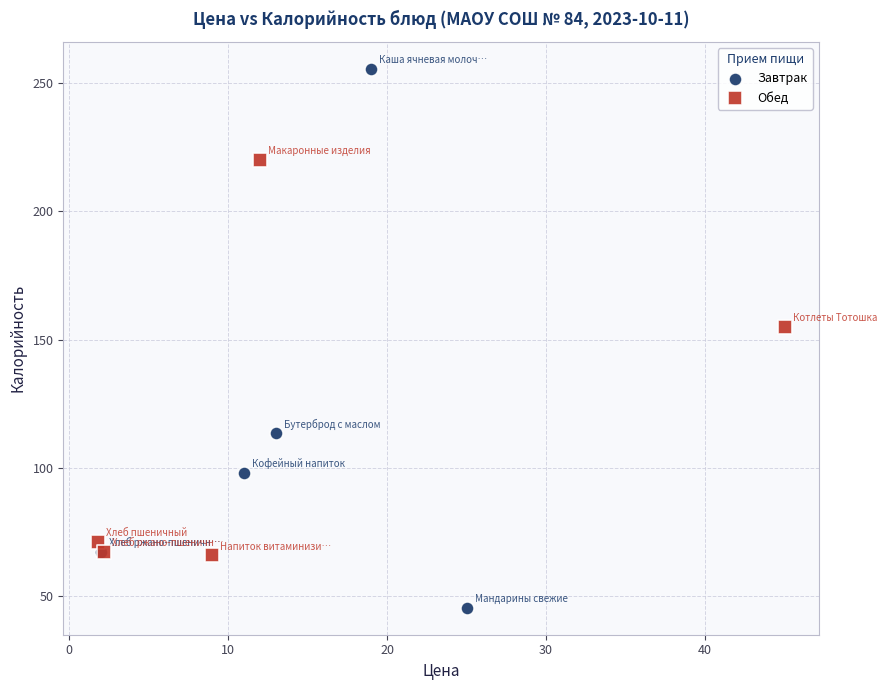

Which series has the widest spread of Y values?

Завтрак